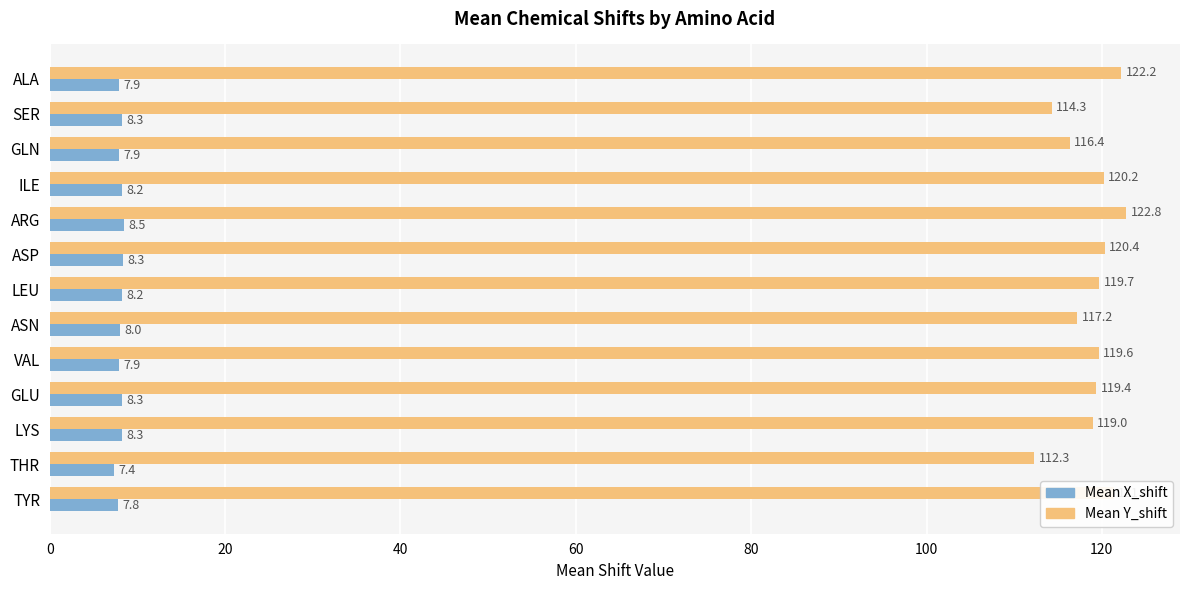

What is the lowest value of the Mean Y_shift series?

112.3